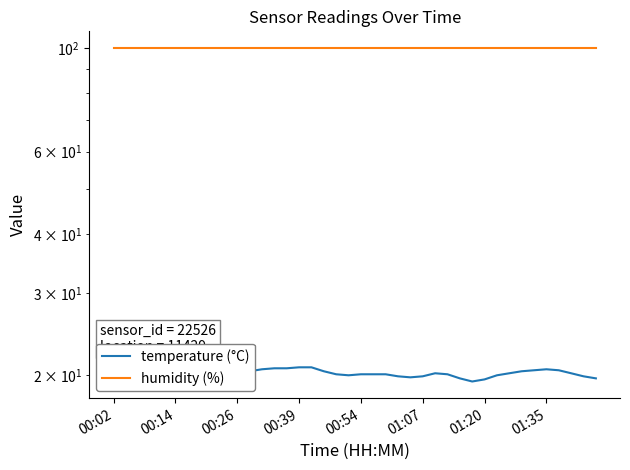

Rank the series at 31 from highest to lowest value.

humidity (%), temperature (°C)